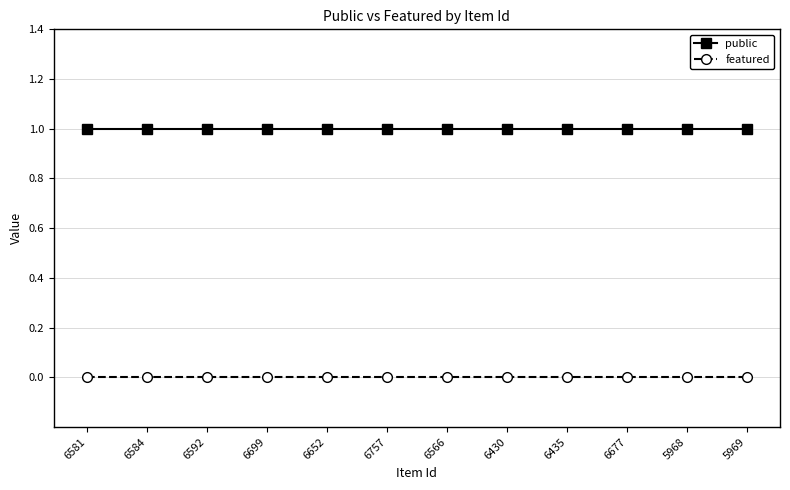

What are all the series names shown in the legend?

public, featured